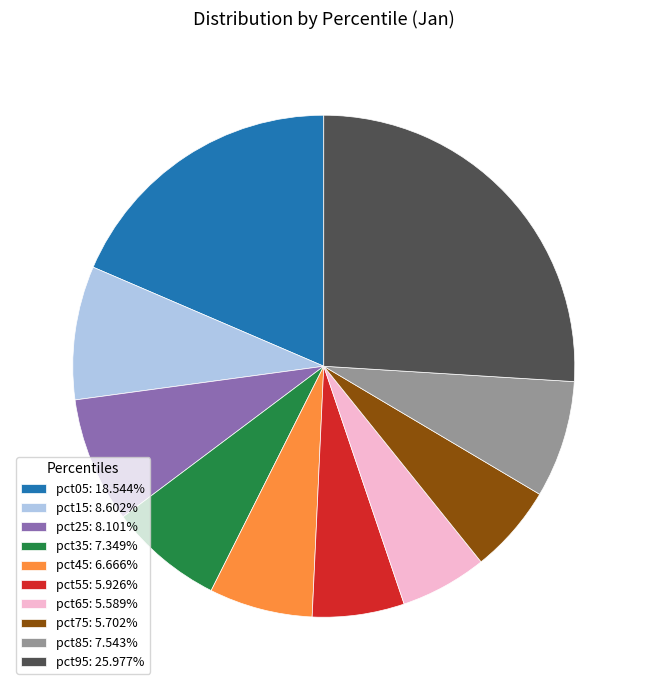

Combined, do pct65 and pct75 account for over 50%?

No